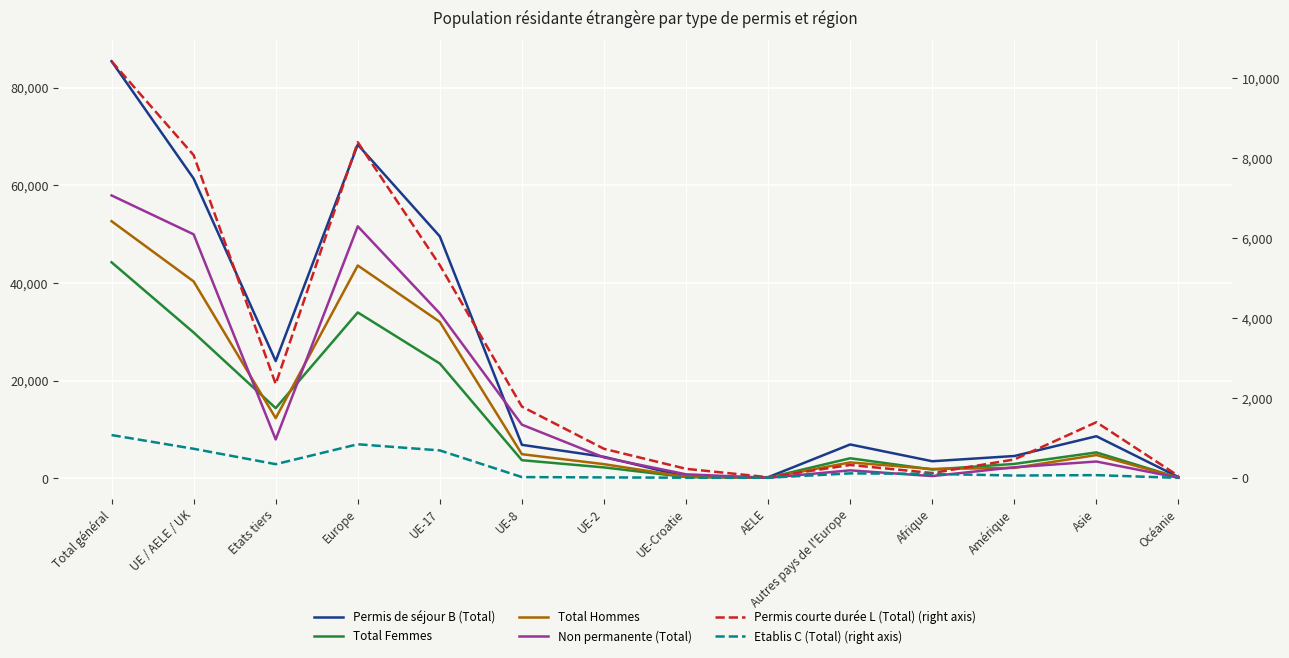

Which label corresponds to the largest value in the chart?

Total général